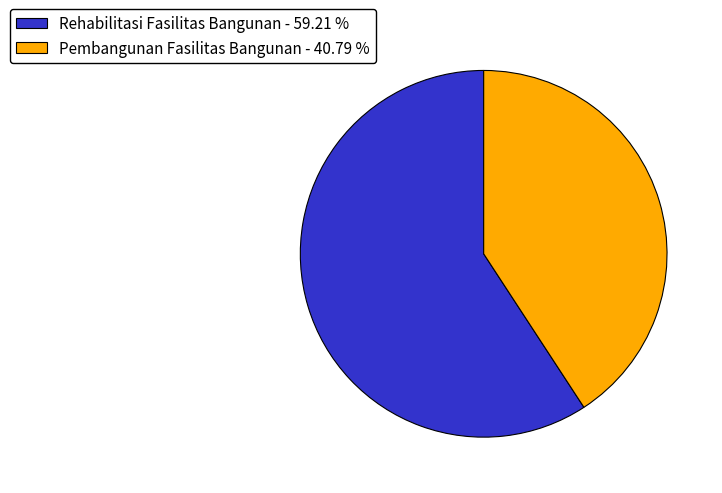

Rank the categories by value from highest to lowest.

Rehabilitasi Fasilitas Bangunan, Pembangunan Fasilitas Bangunan